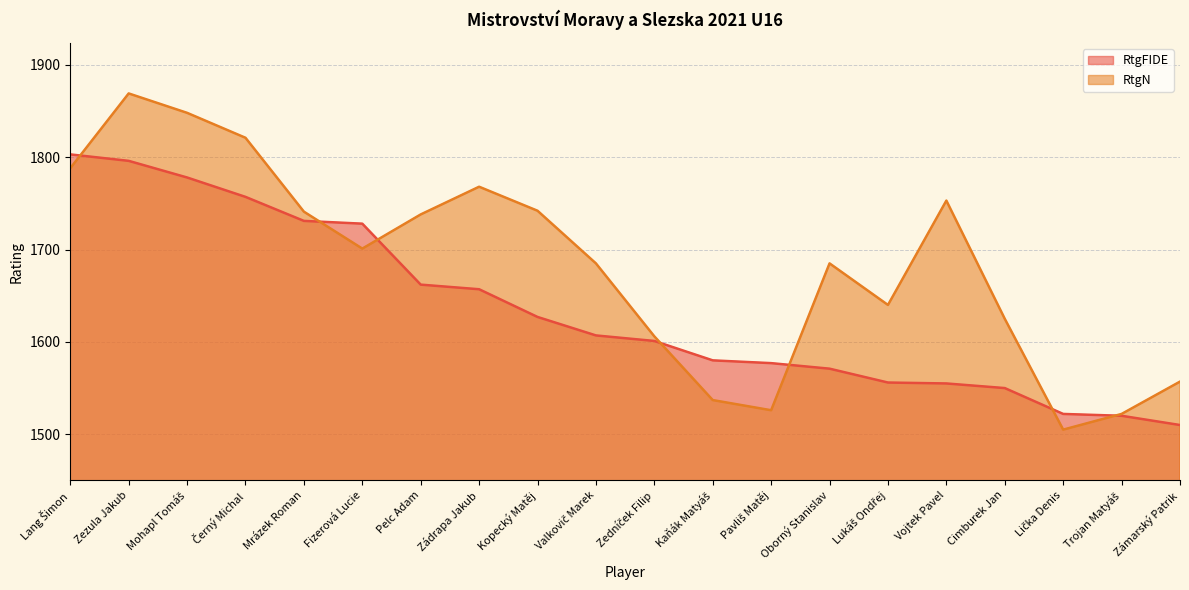

Is it true that RtgFIDE equals 1580 at Kaňák Matyáš?

True